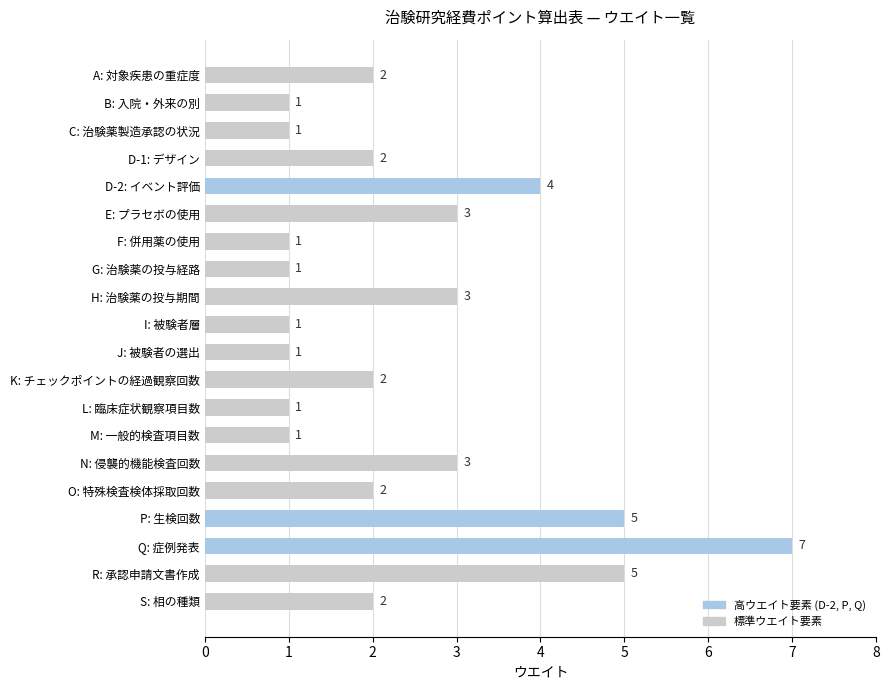

What is the sum of all values?

48